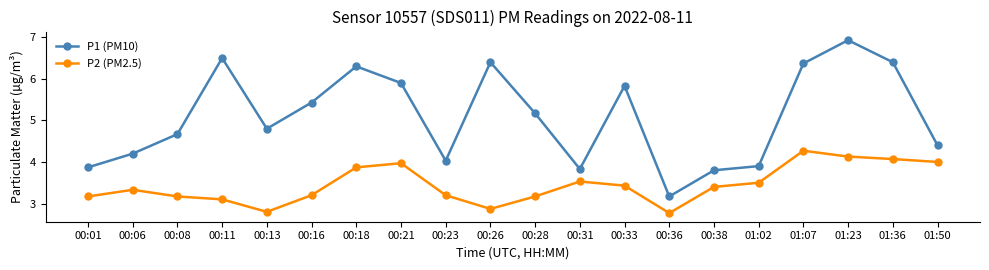

Which label corresponds to the largest value in the chart?

01:23